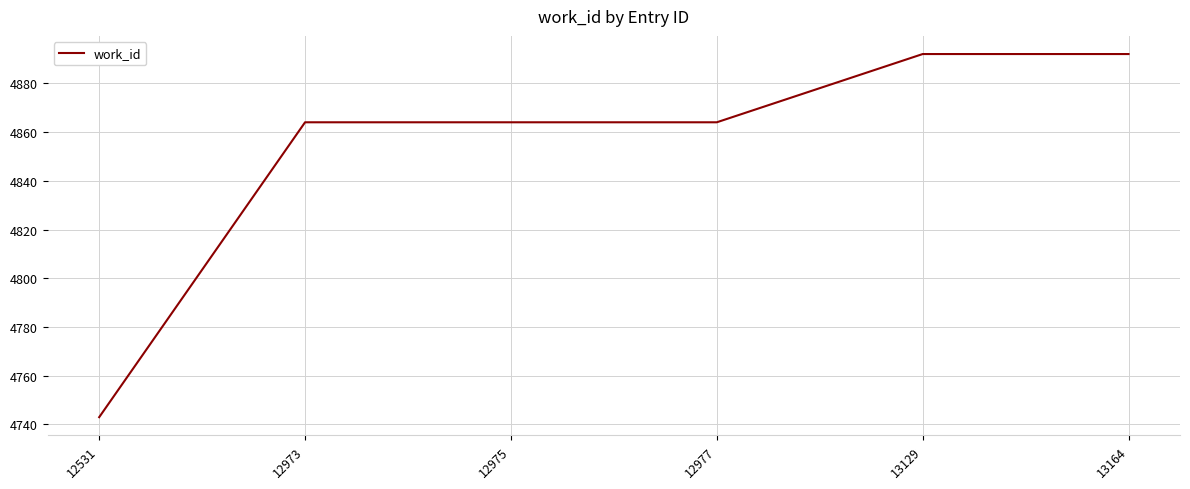

What is the difference between the maximum and second lowest values?

28